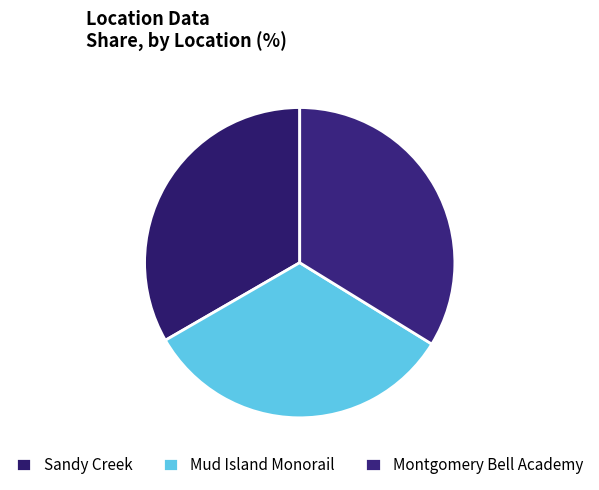

Is Sandy Creek the majority of the pie?

No